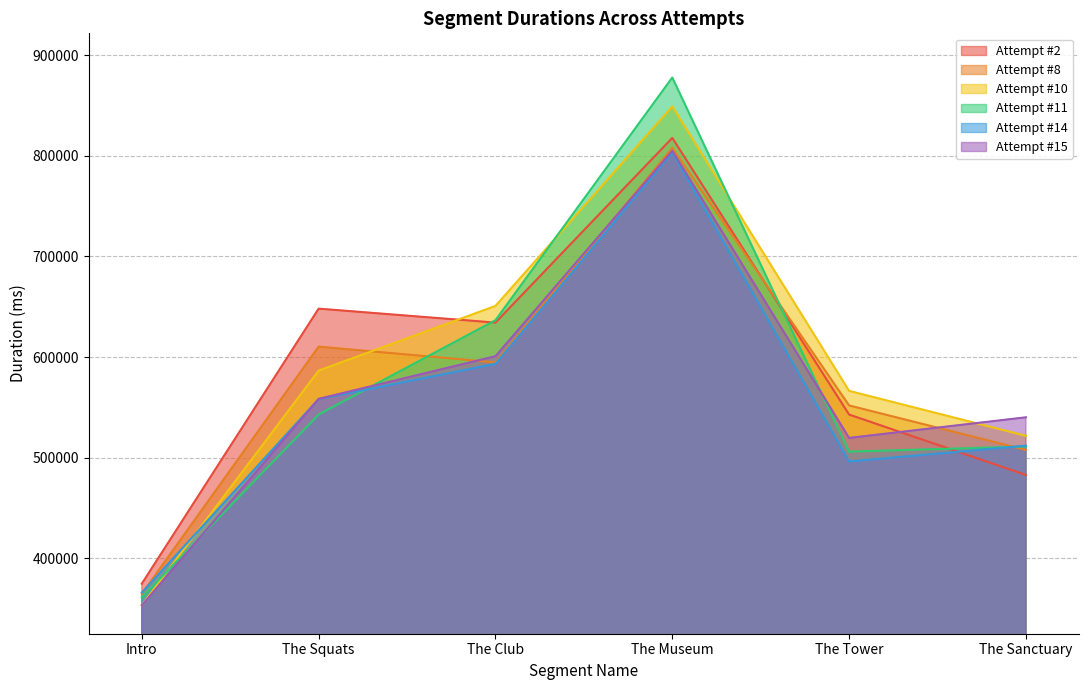

How many lines are shown in the chart?

6